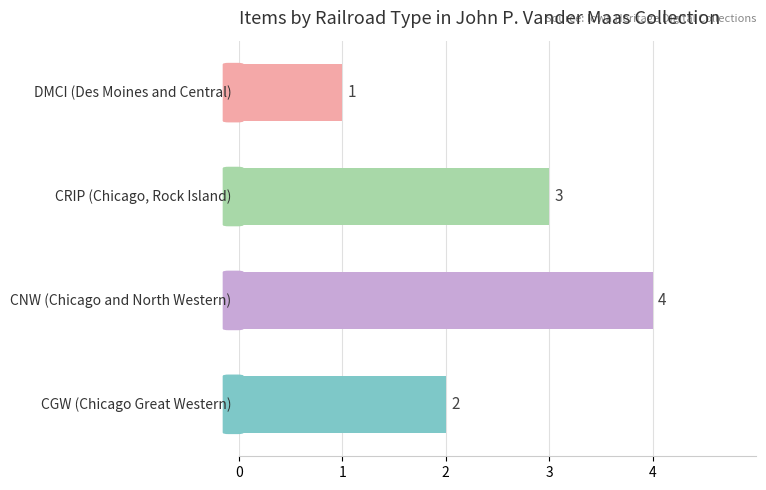

What is the maximum value shown in the chart?

4